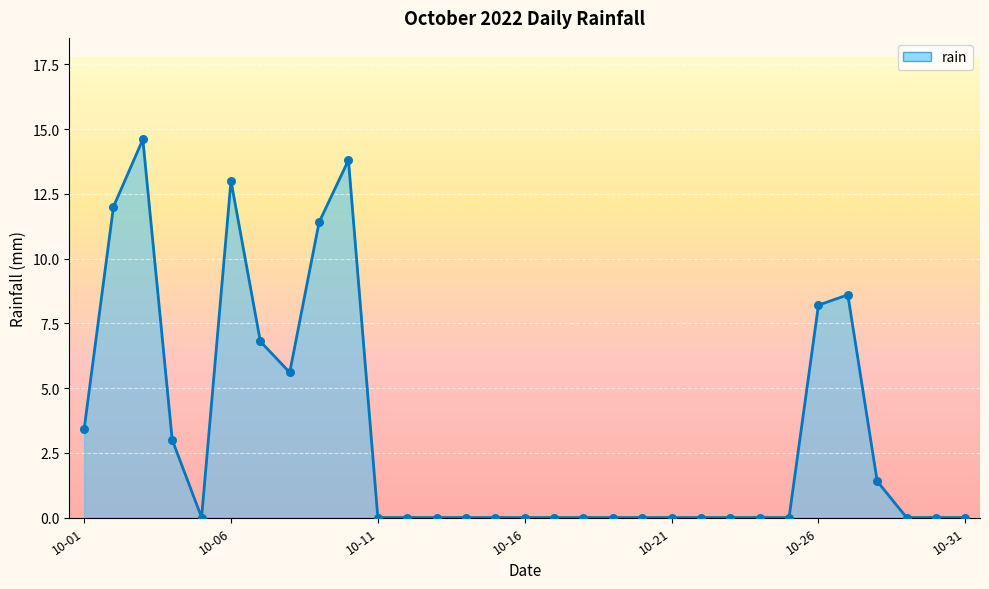

What is the difference between the maximum and minimum values?

14.6